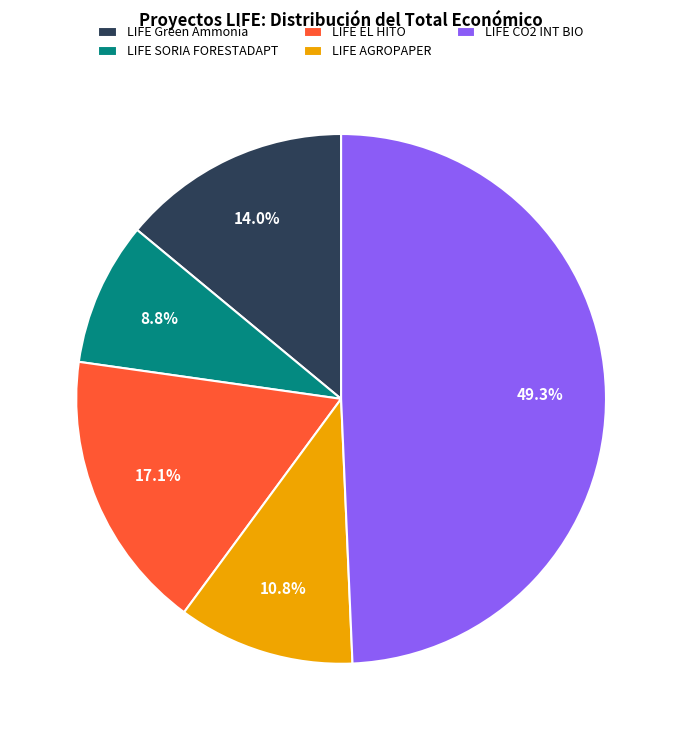

How many segments does this pie chart have?

5